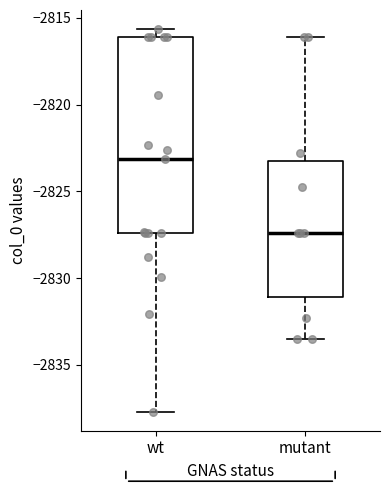

Which box is the tallest, from its lower edge to its upper edge?

wt